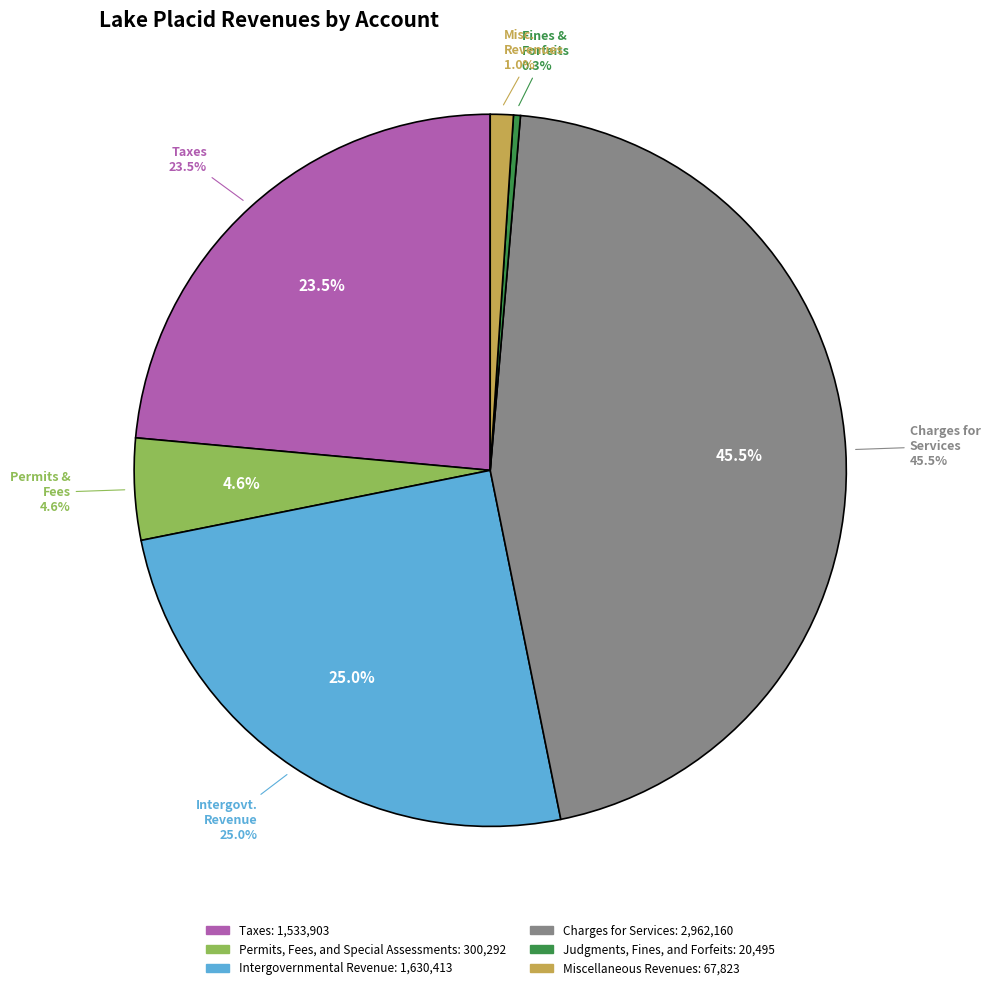

True or false: Taxes accounts for 33% of the total.

False